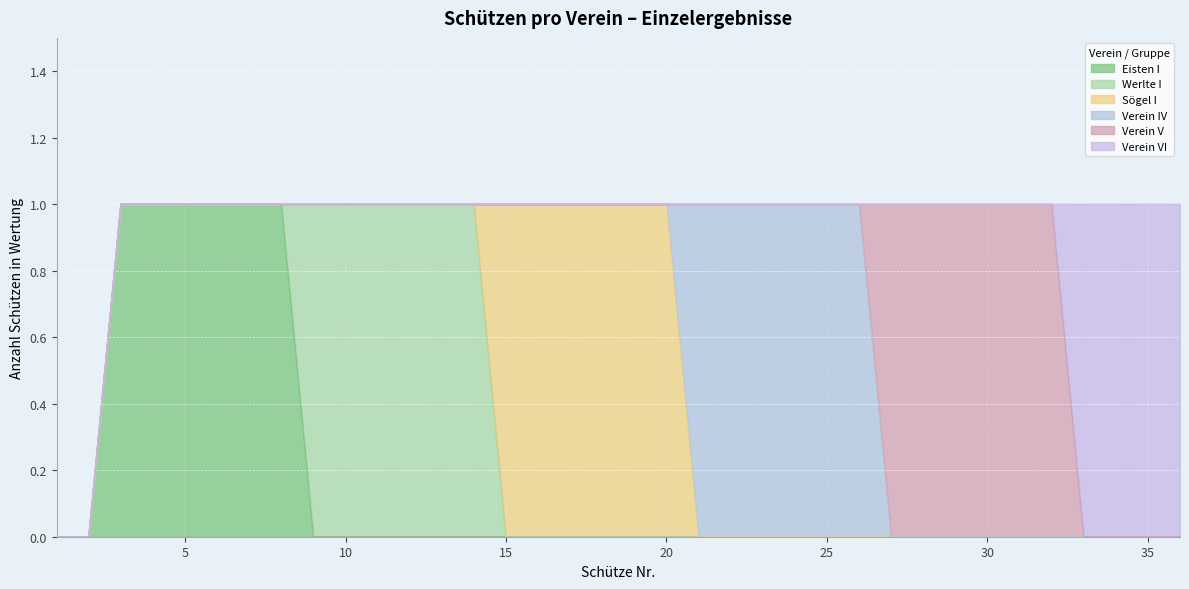

Is the value of Eisten I at 2 greater than the value of Sögel I at 36?

No